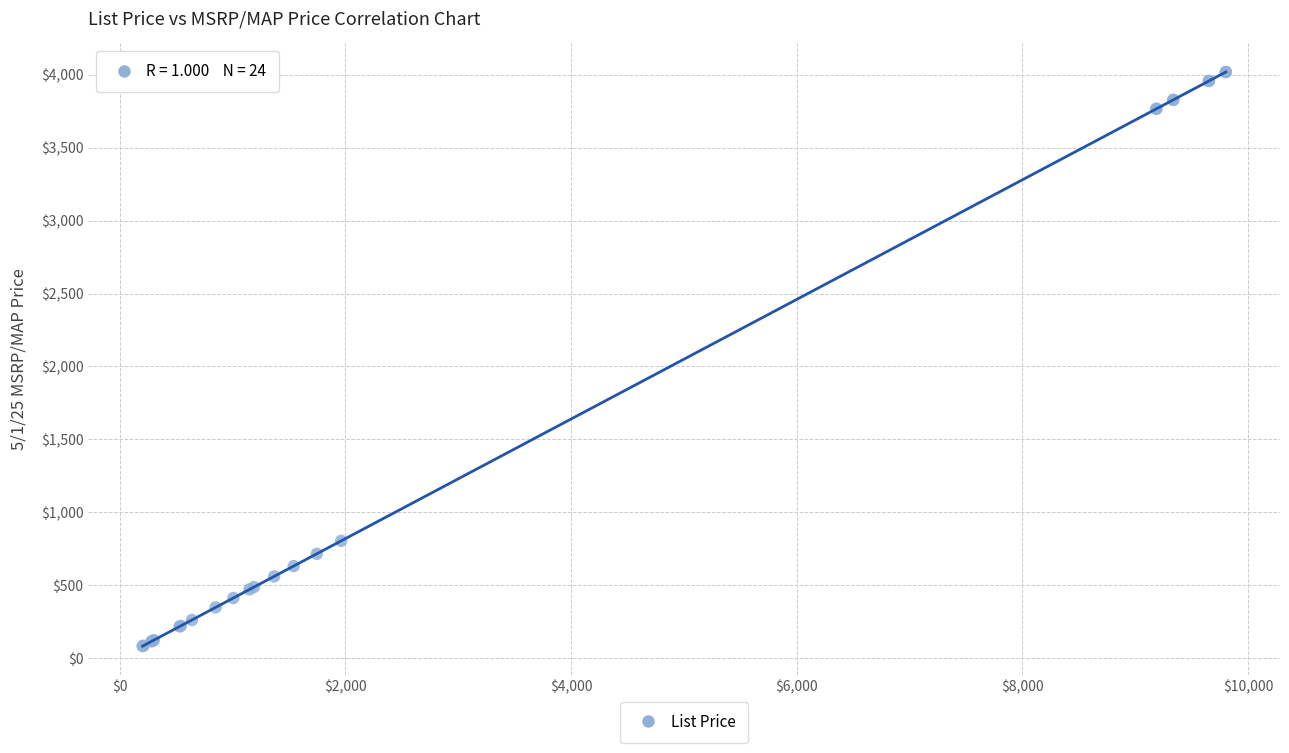

What Y value in the scatter plot is closest to 2050?

804